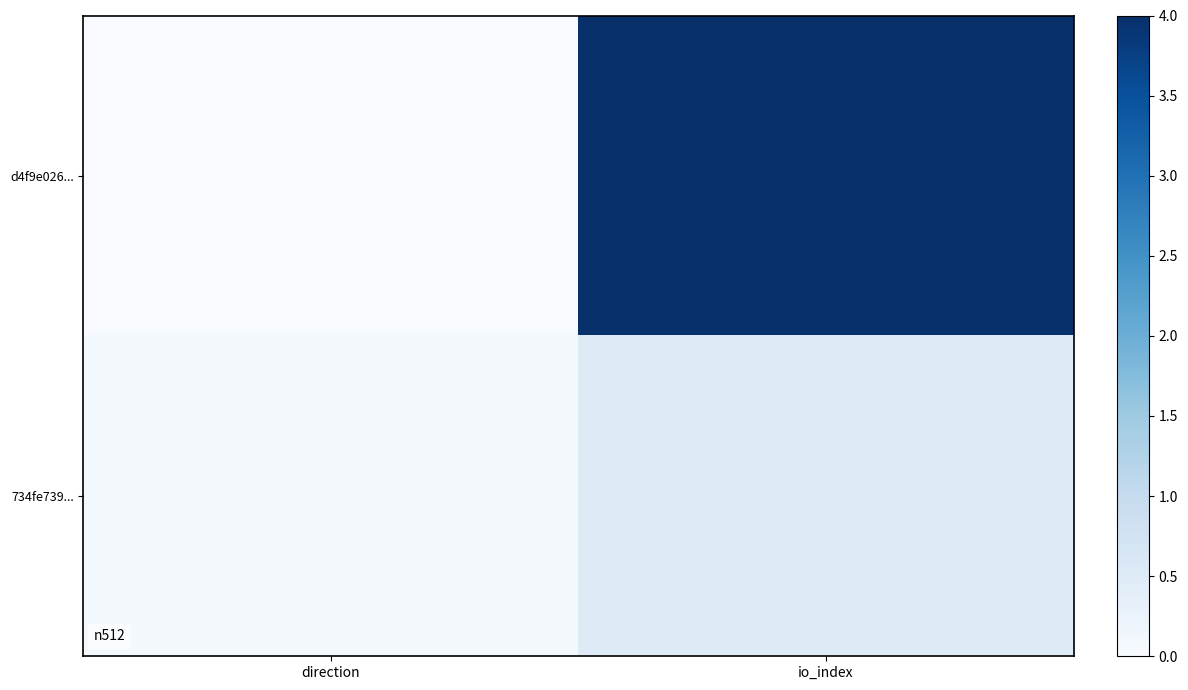

Which series changed the most between direction and io_index?

d4f9e026...